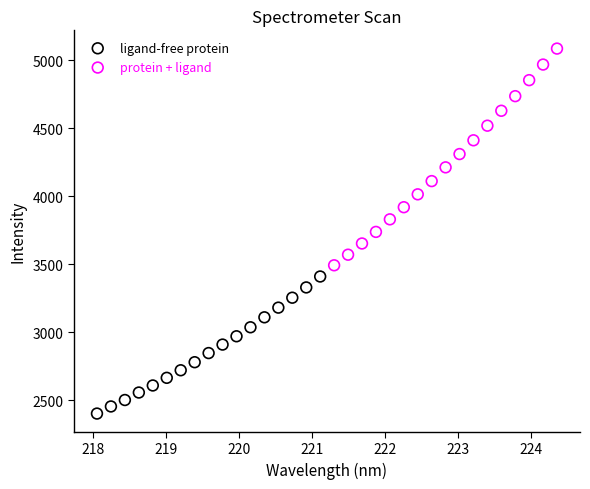

Which series contains the highest Y value?

protein + ligand